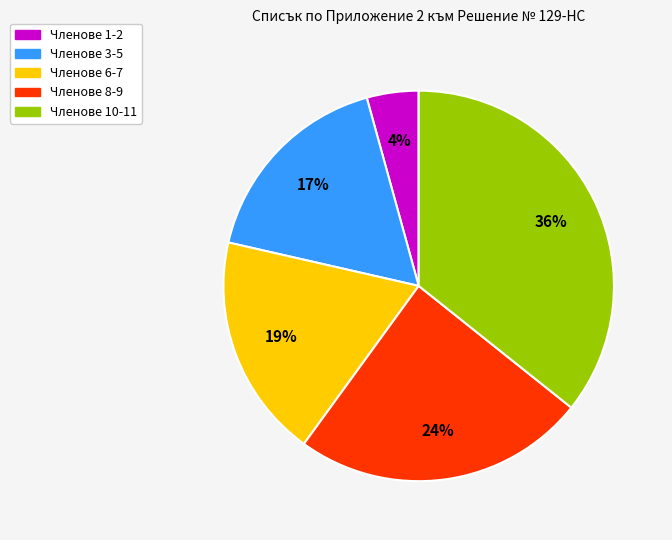

To the nearest percent, what is the average slice percentage?

20%